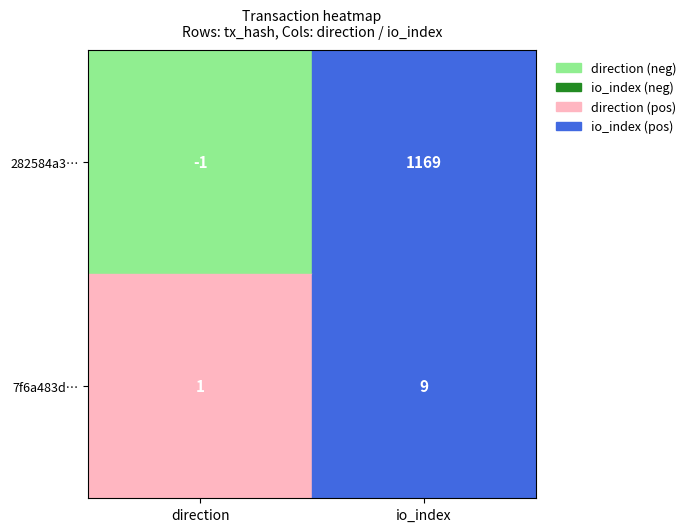

What is the difference between the 282584a3f8665838fd7e97480fdc782b31612f8 values at 1 and 0?

1170